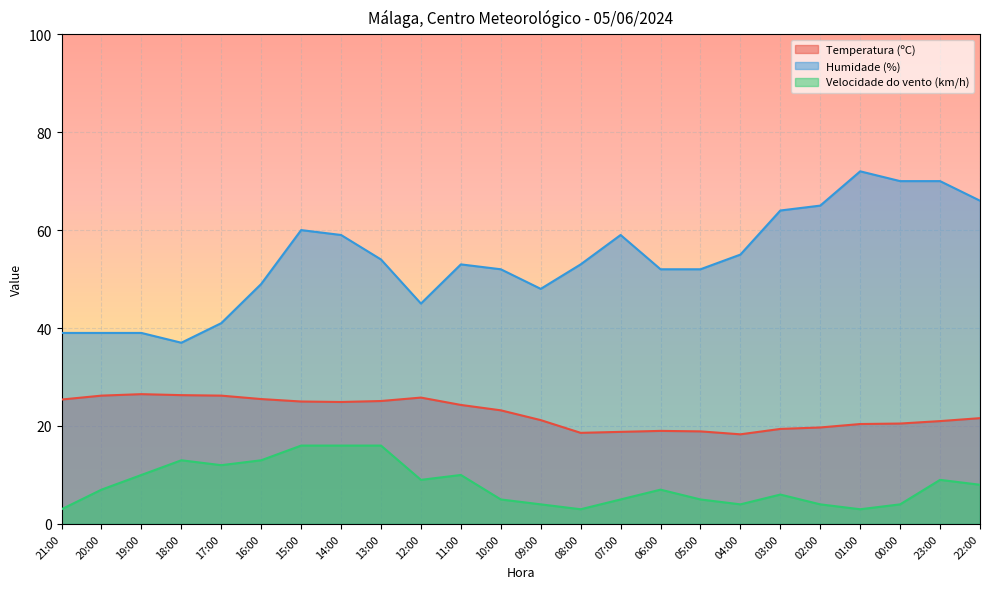

Rank the series by their average value, from lowest to highest.

Velocidade do vento (km/h), Temperatura (ºC), Humidade (%)